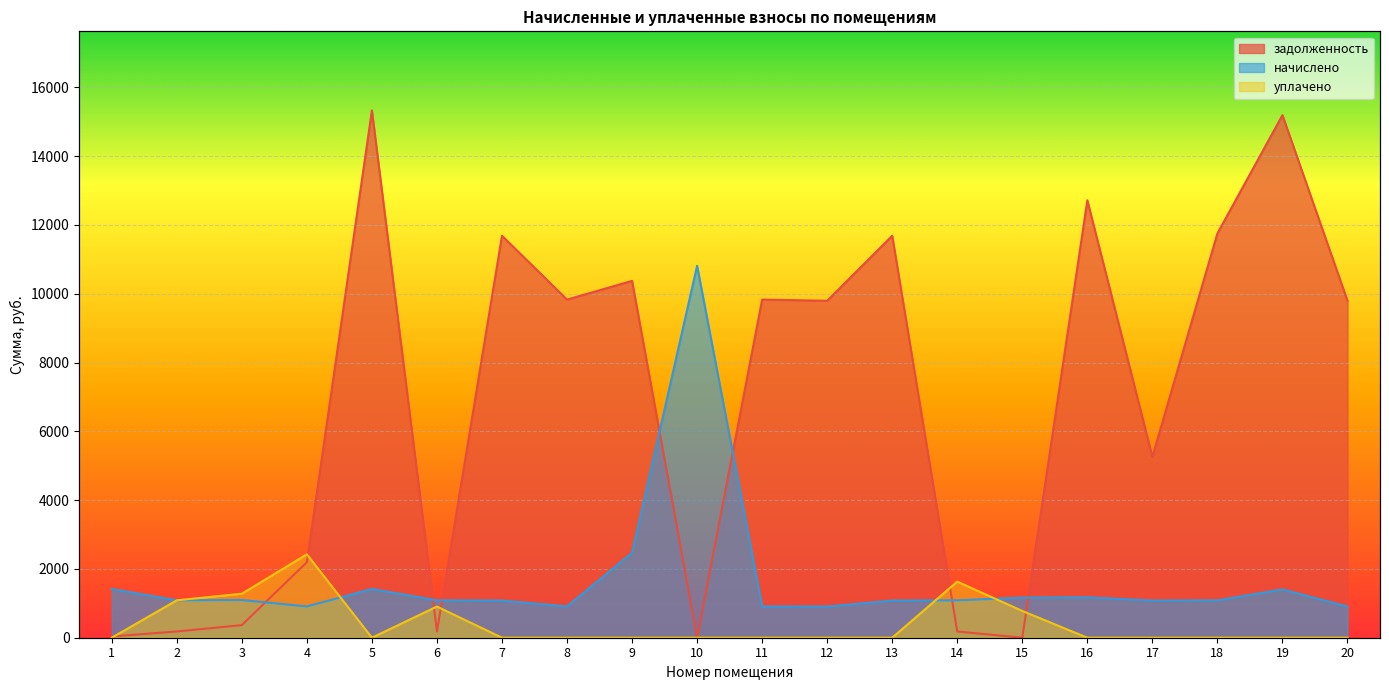

Rank the series at 20 from highest to lowest value.

задолженность, начислено, уплачено